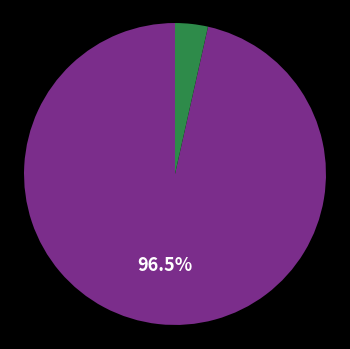

Is there any slice that represents more than half of the pie?

Yes